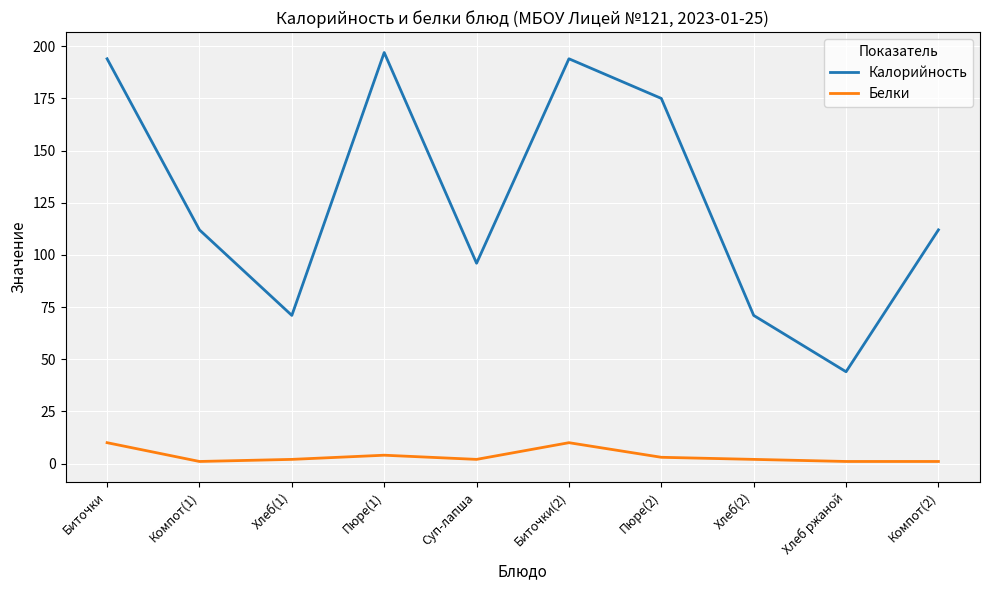

At Суп-лапша, list the series in order from smallest to largest.

Белки, Калорийность